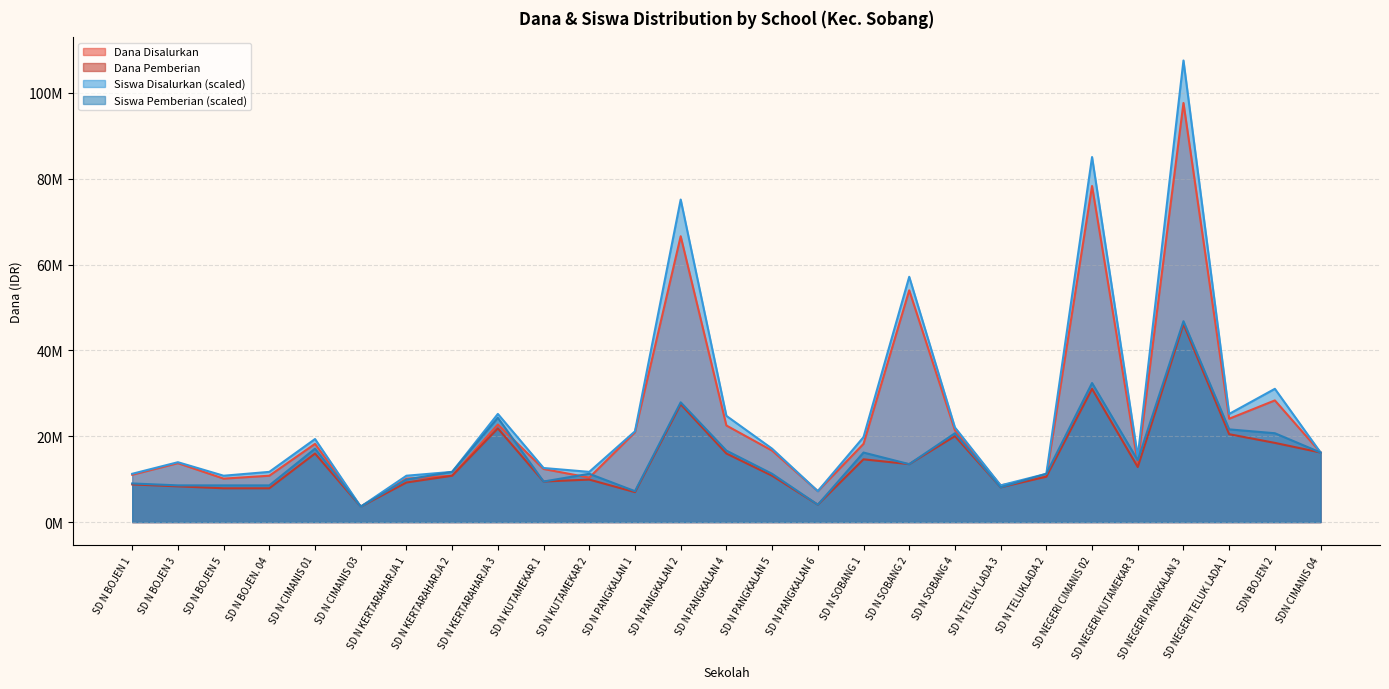

The Dana Pemberian series shows 2726750 at SD N PANGKALAN 6. True or false?

False